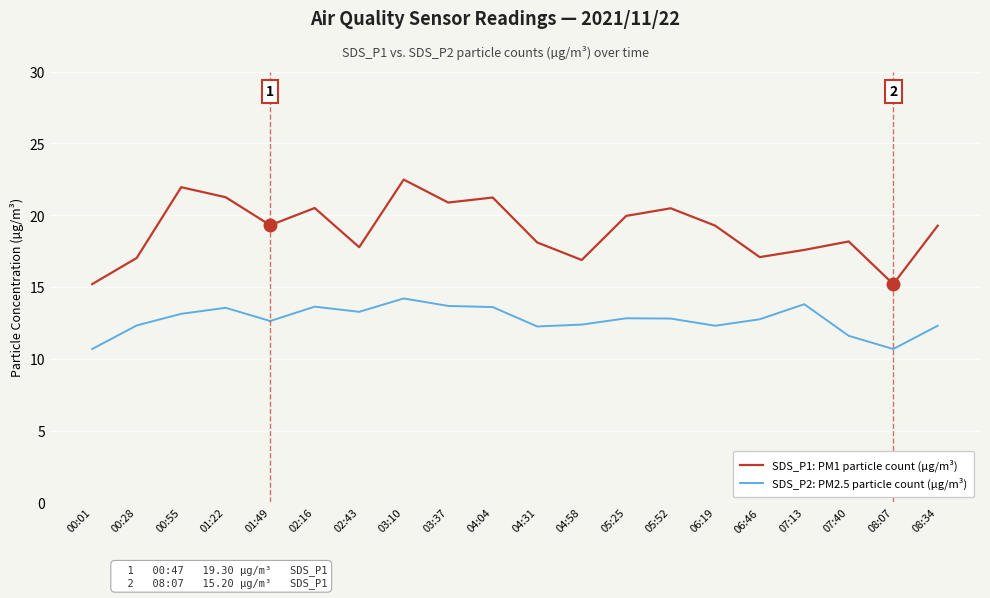

What is the average value of the SDS_P2: PM2.5 particle count (µg/m³) series?

12.7